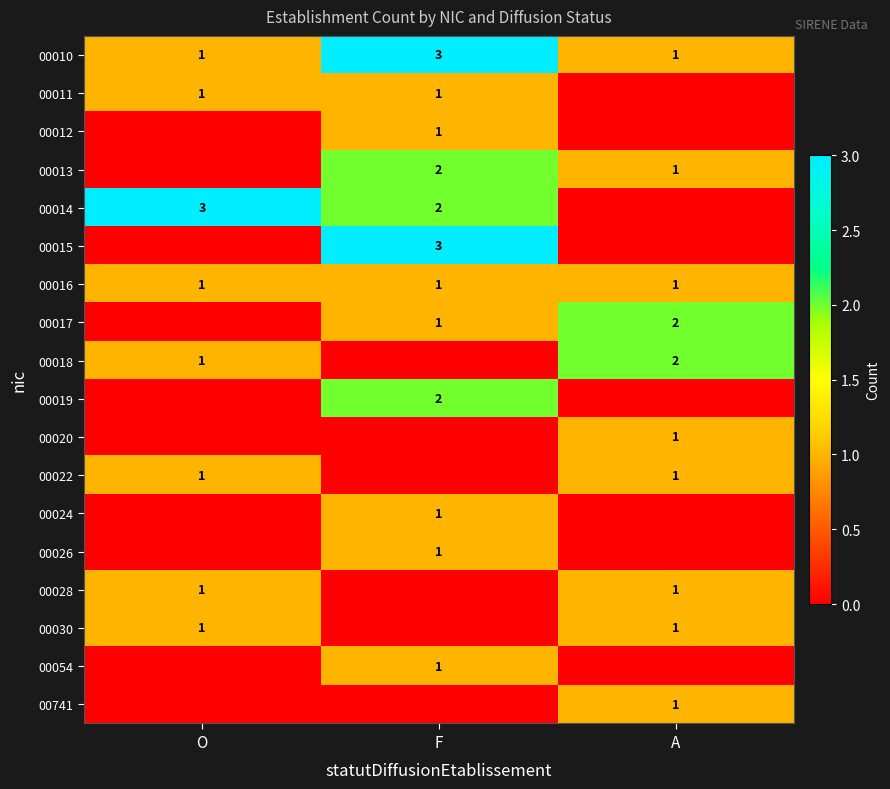

Which category has the highest value across all series?

F